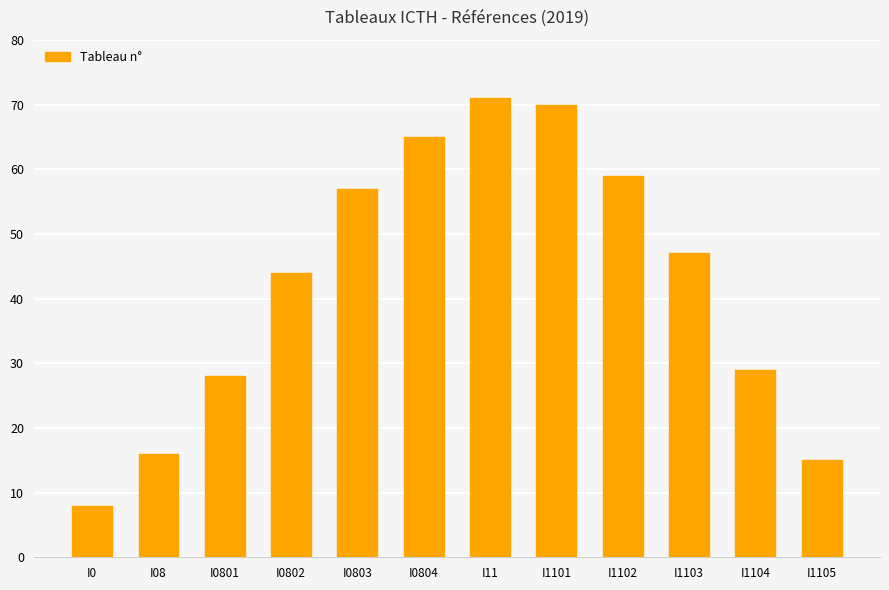

What is the sum of all values?

509